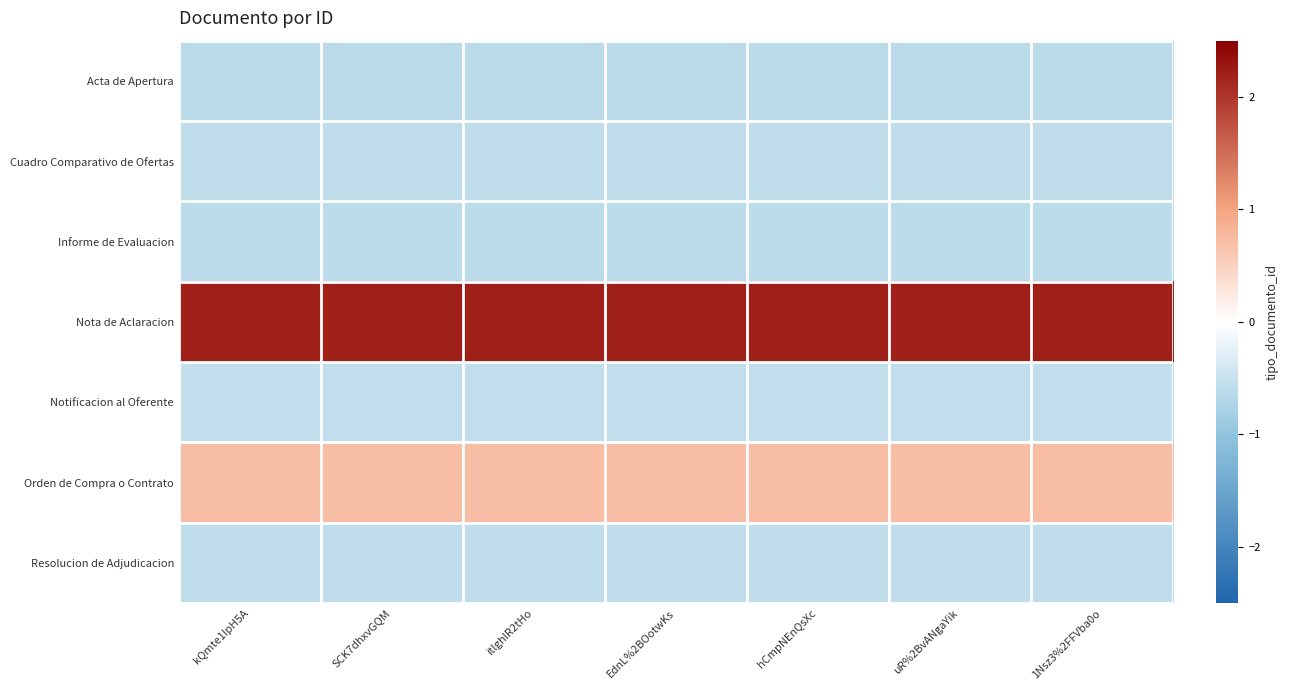

Between EdnL%2BOotwKs and 1Nsz3%2FFVba0o, which is larger?

EdnL%2BOotwKs